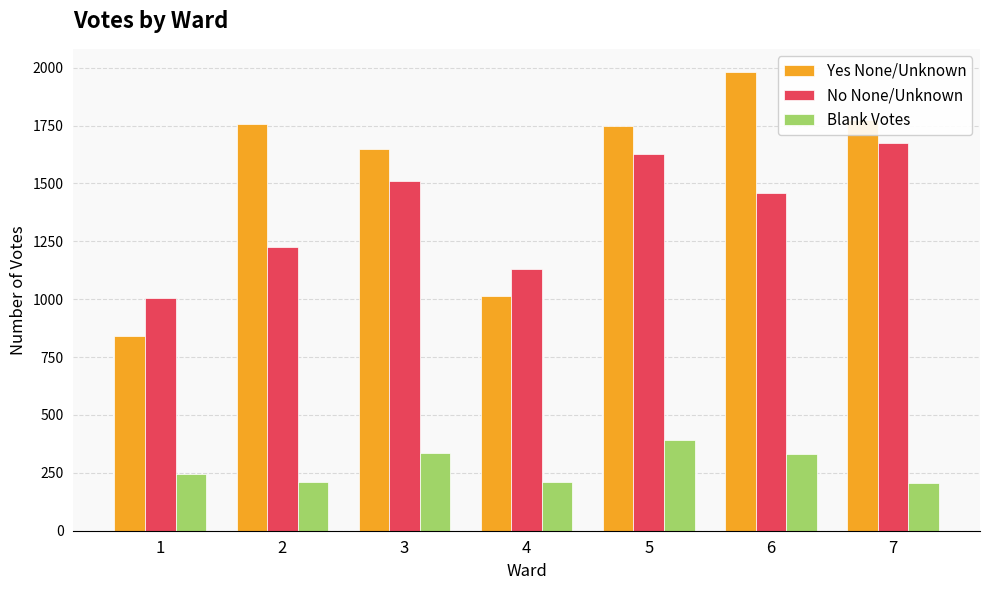

What value does the No None/Unknown series have at 7, to the nearest 10?

1680